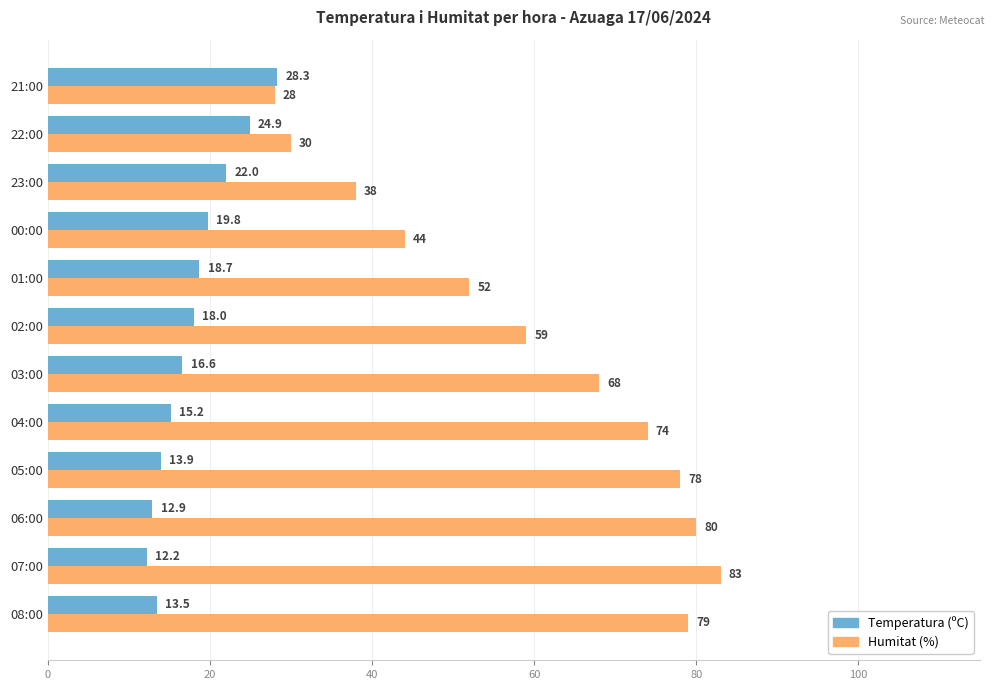

Count the number of data series in this chart.

2